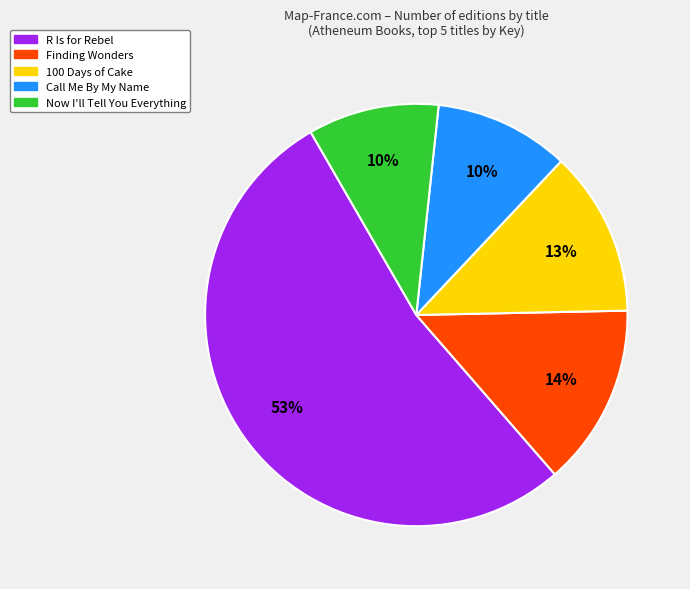

To the nearest percent, what is the average slice percentage?

20%